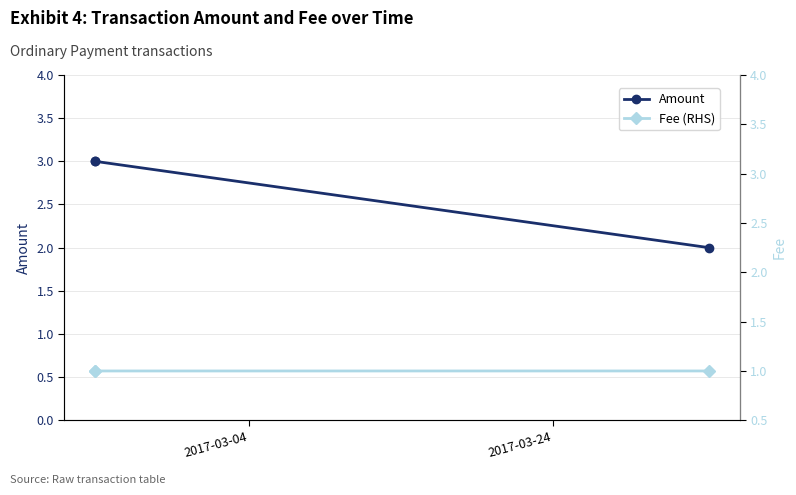

Count the number of data series in this chart.

2